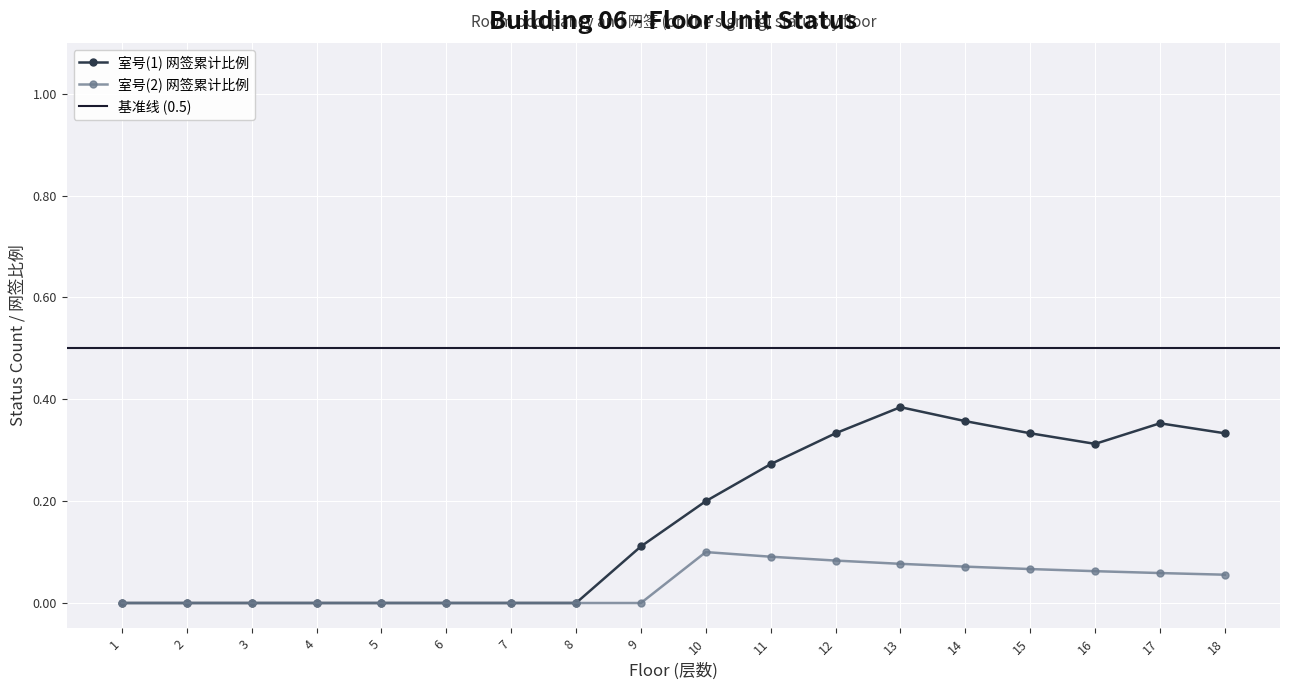

True or false: 室号(1) 网签累计比例 has a value of -0.2 at 3.

False